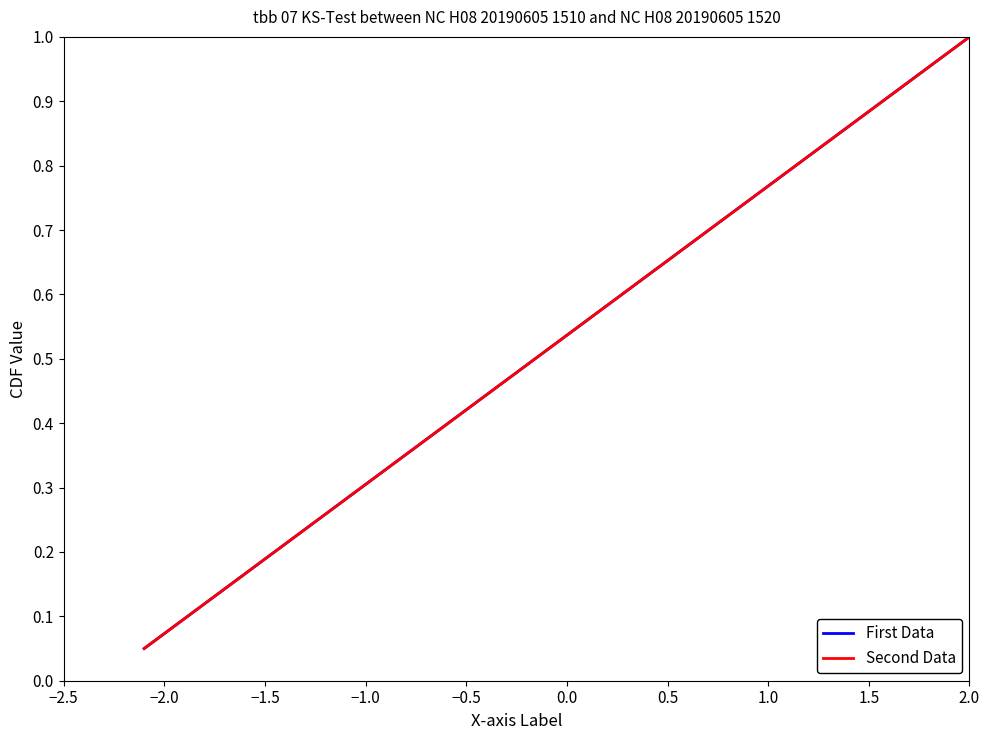

Which series has the largest total across all categories?

First Data